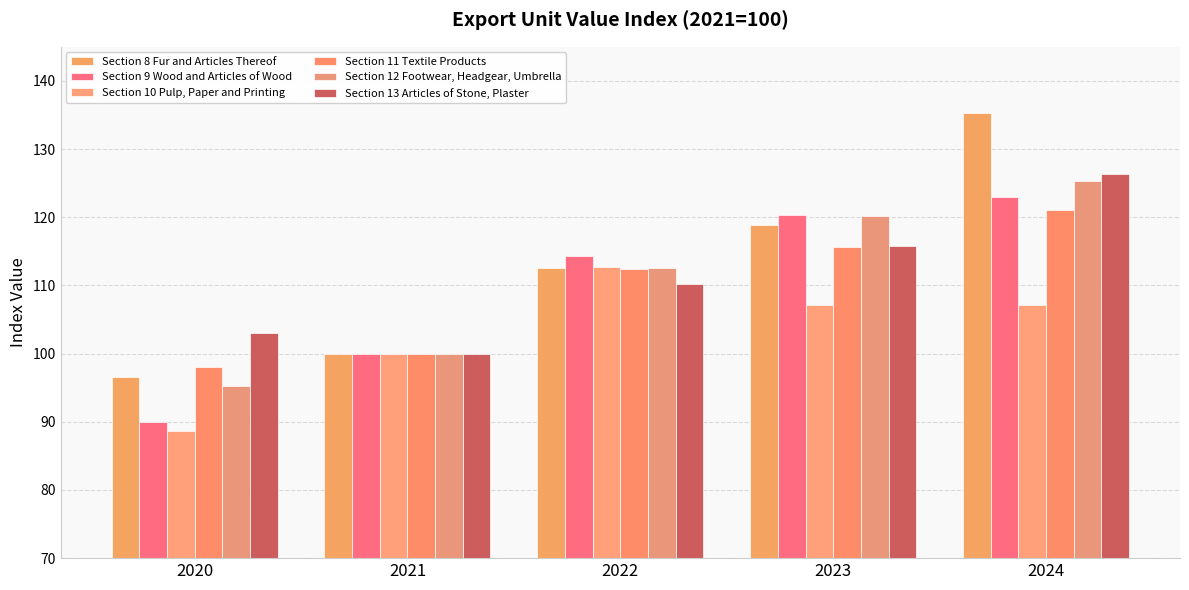

True or false: Section 8 Fur and Articles Thereof has a value of 51.4 at 2024.

False